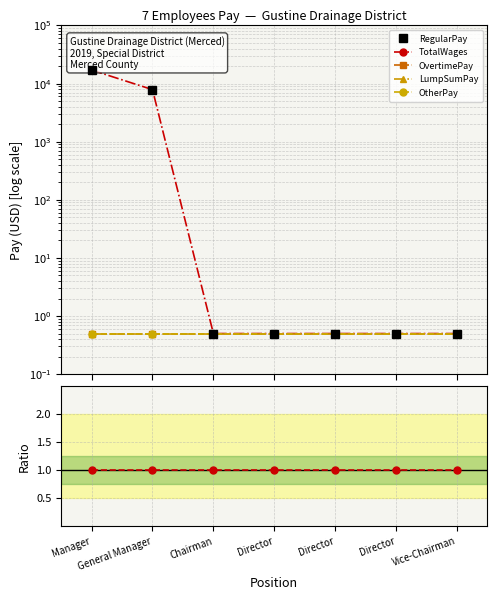

Which series has the largest total across all categories?

RegularPay